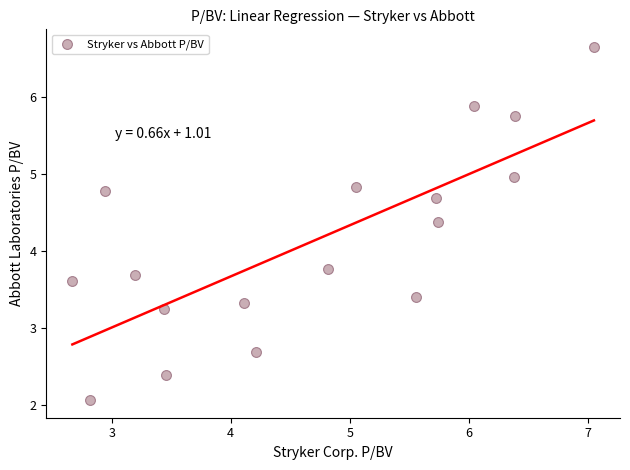

What Y value in the scatter plot is closest to 4?

3.8